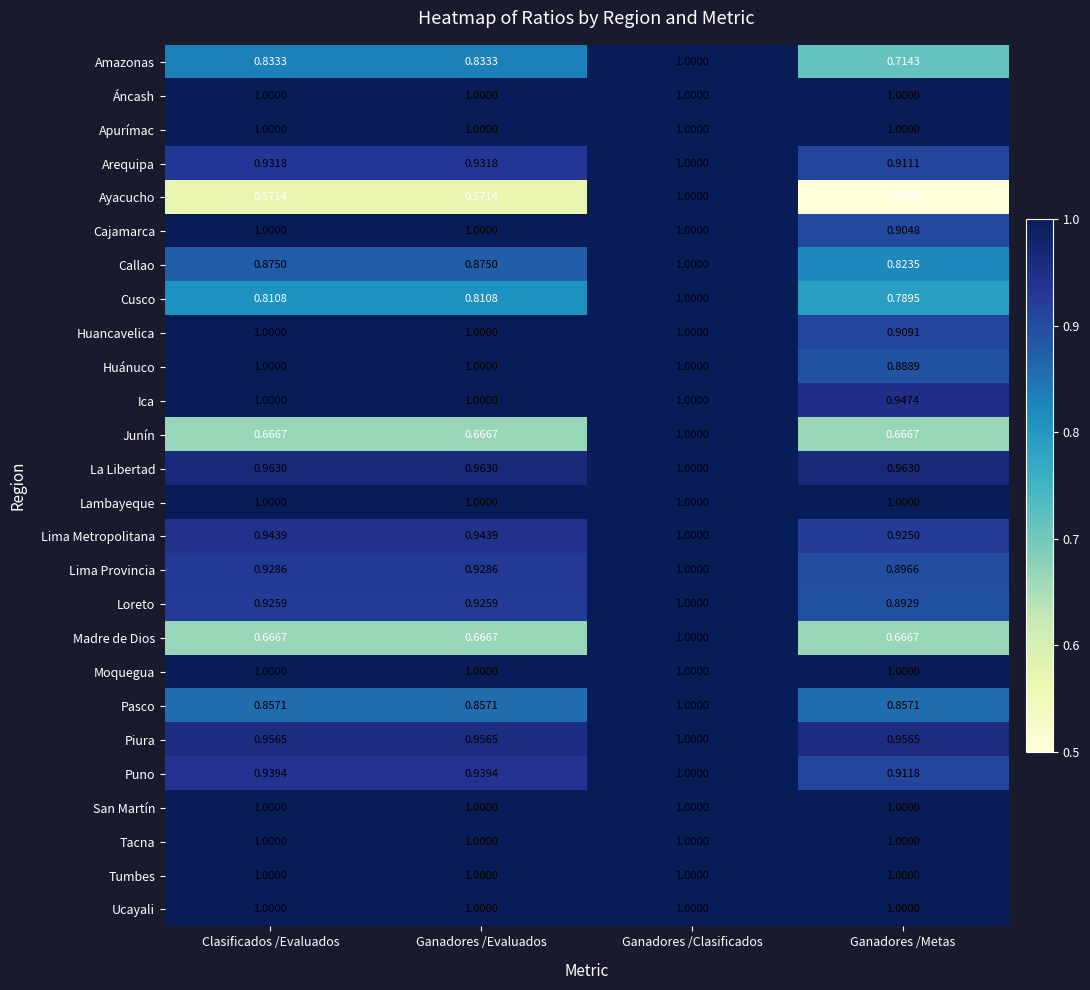

Which series has the largest range (max minus min)?

Ayacucho